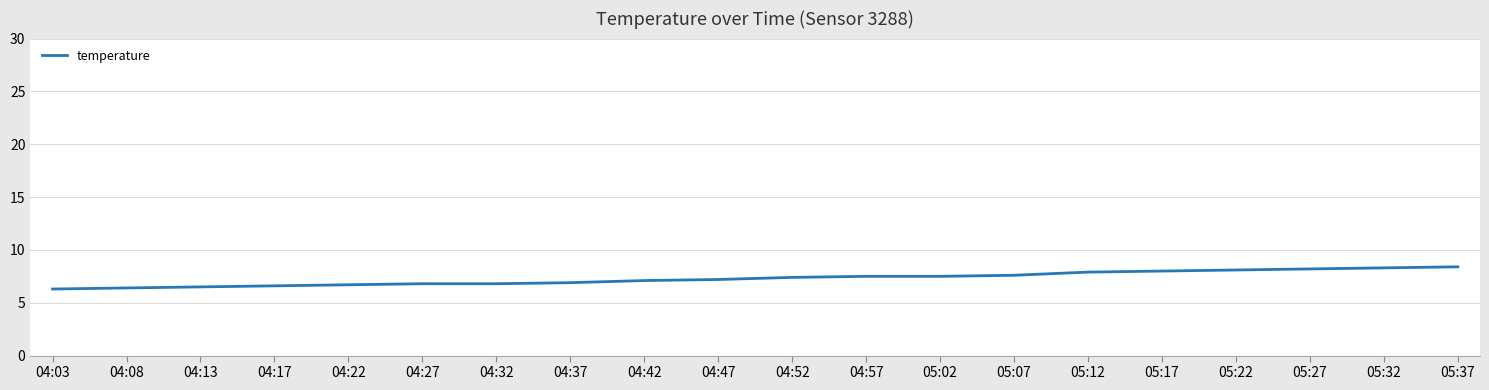

What is the maximum value shown in the chart?

8.4